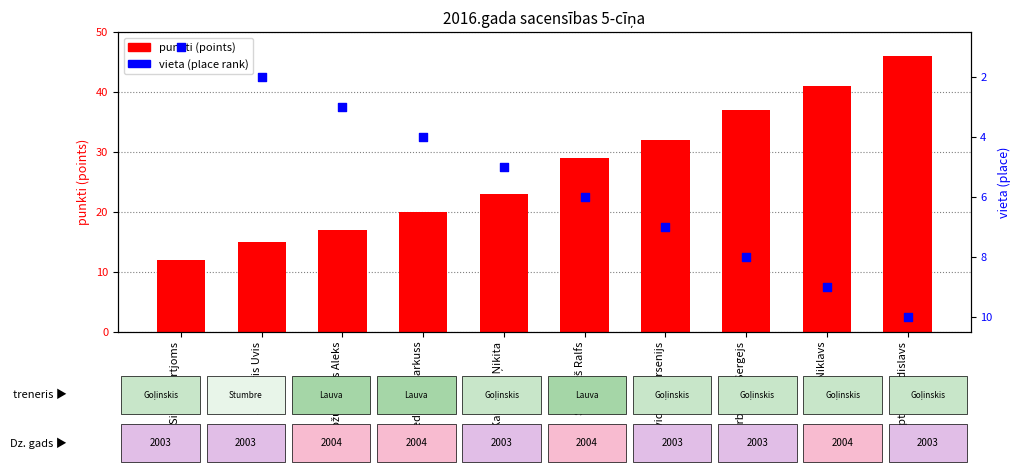

Which series has the widest spread of Y values?

points